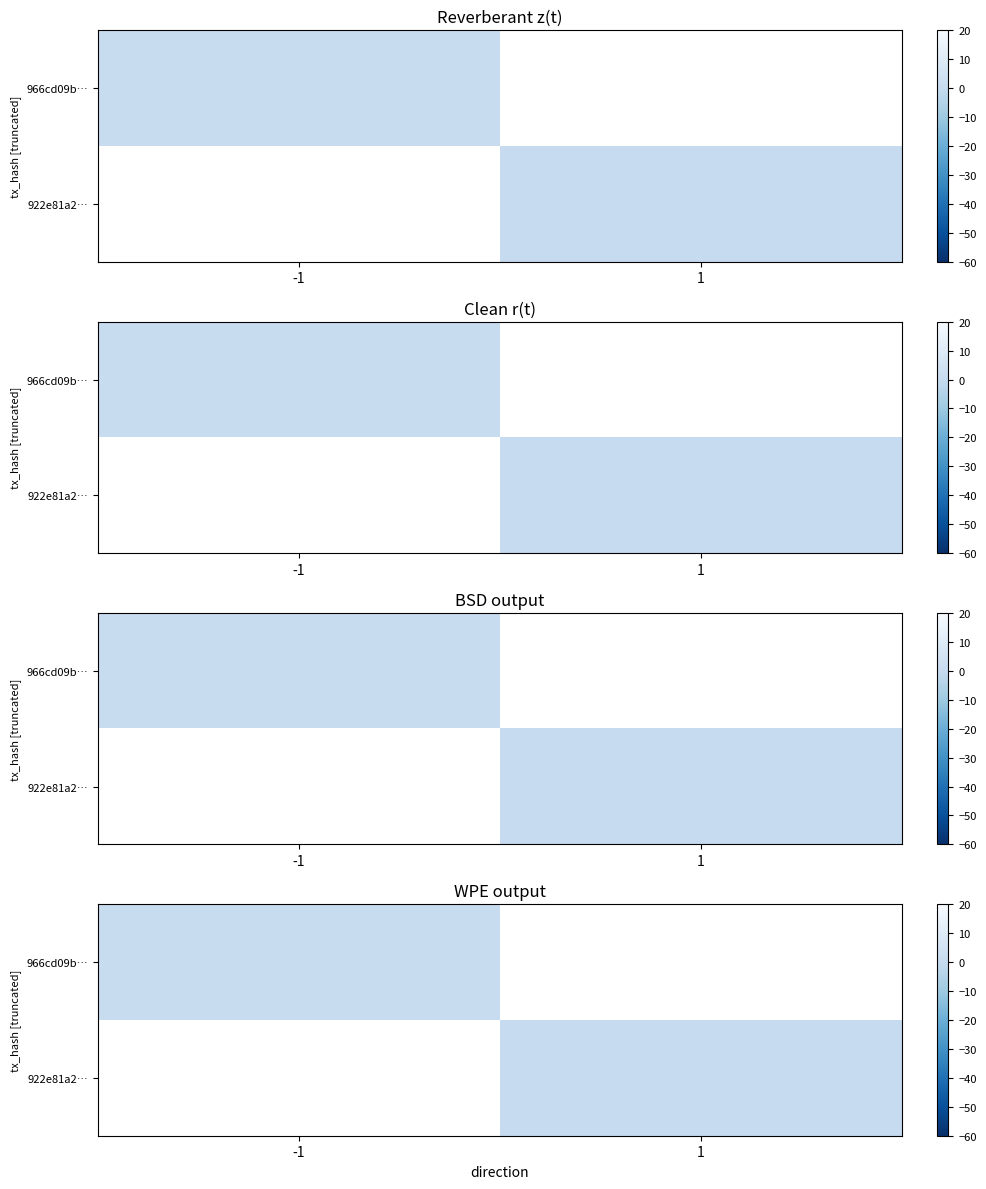

Between 1 and -1, which is larger?

-1